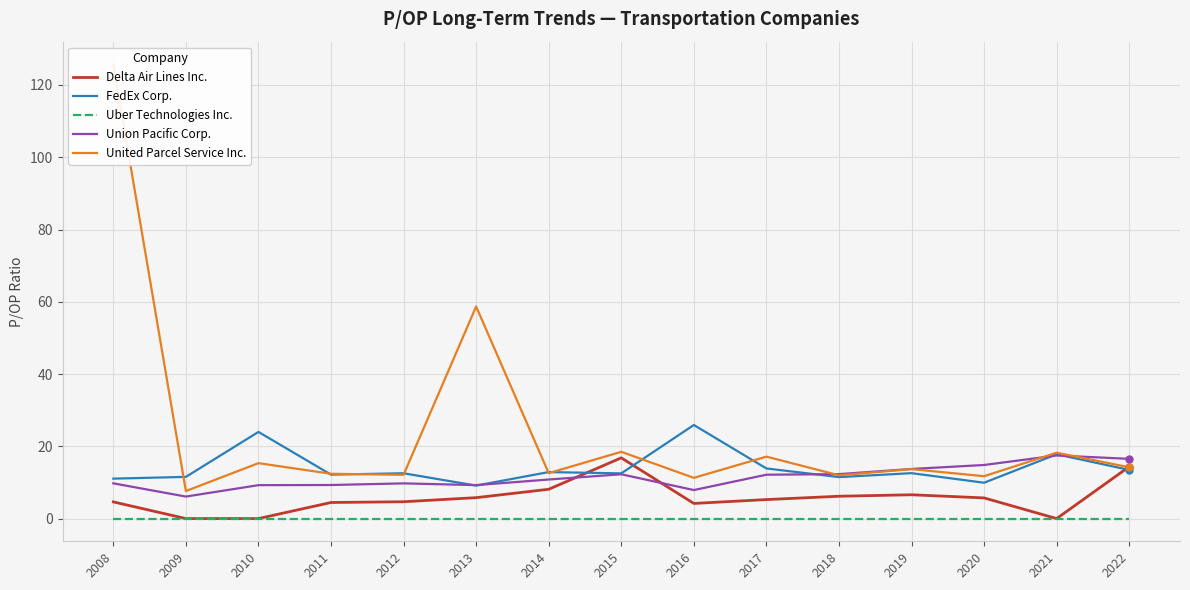

Is it true that Delta Air Lines Inc. equals 5.7 at 2020?

True